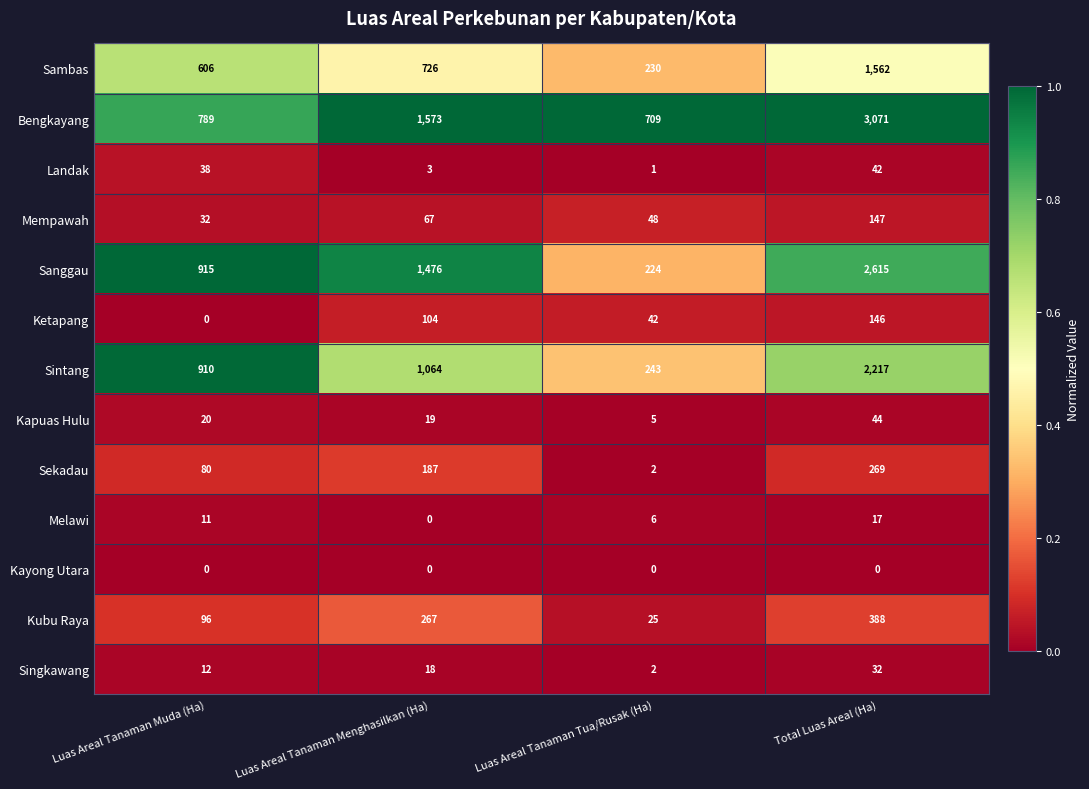

At how many categories does at least one series exceed 0?

4